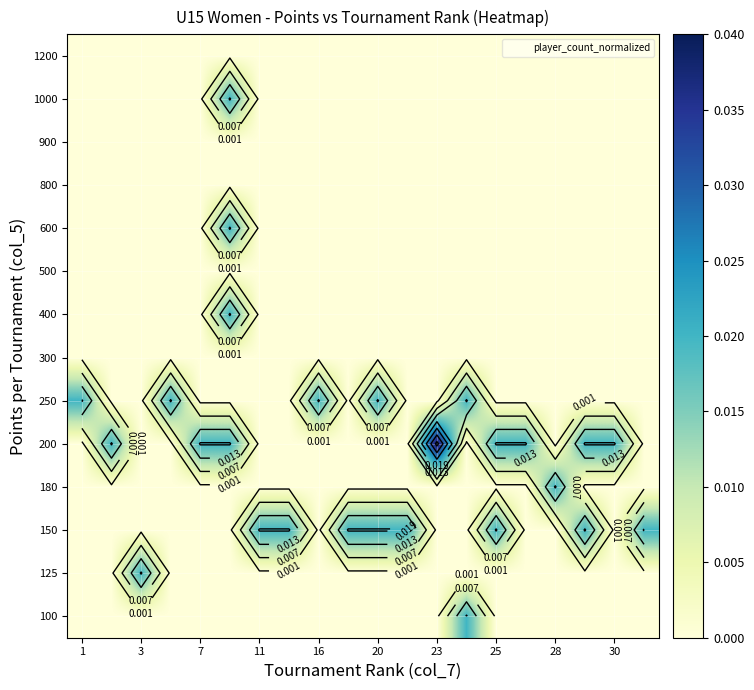

How many data points does each series have?

20